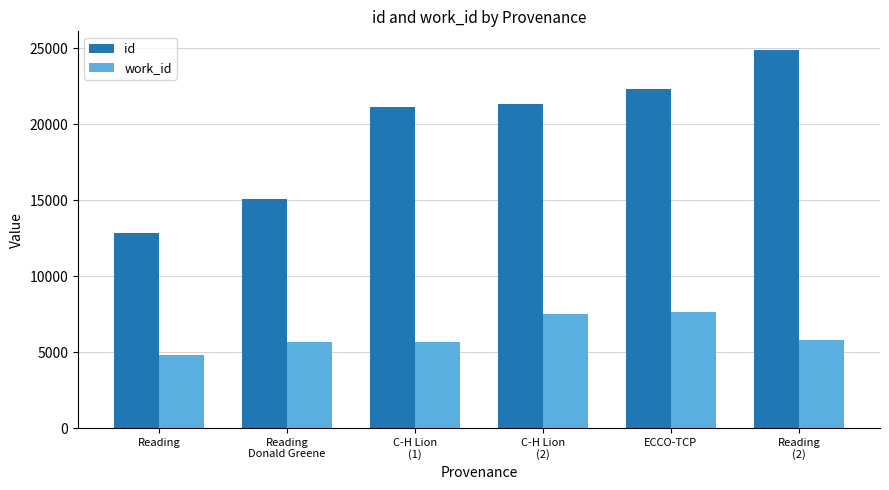

Rank the series at ECCO-TCP from lowest to highest value.

work_id, id